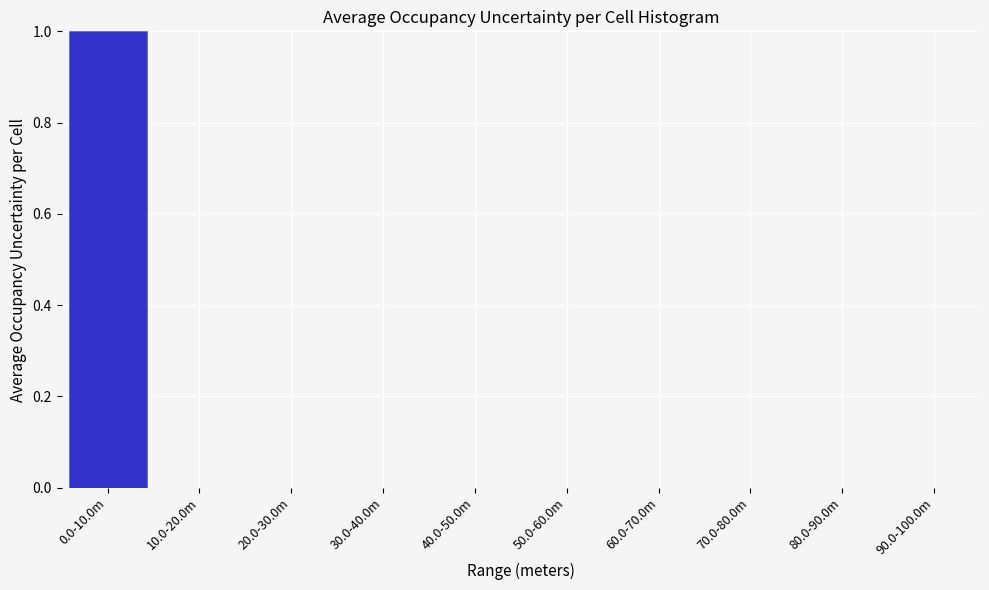

Reading right to left, extract all data points from this chart.

90.0-100.0m=0	80.0-90.0m=0	70.0-80.0m=0	60.0-70.0m=0	50.0-60.0m=0	40.0-50.0m=0	30.0-40.0m=0	20.0-30.0m=0	10.0-20.0m=0	0.0-10.0m=1